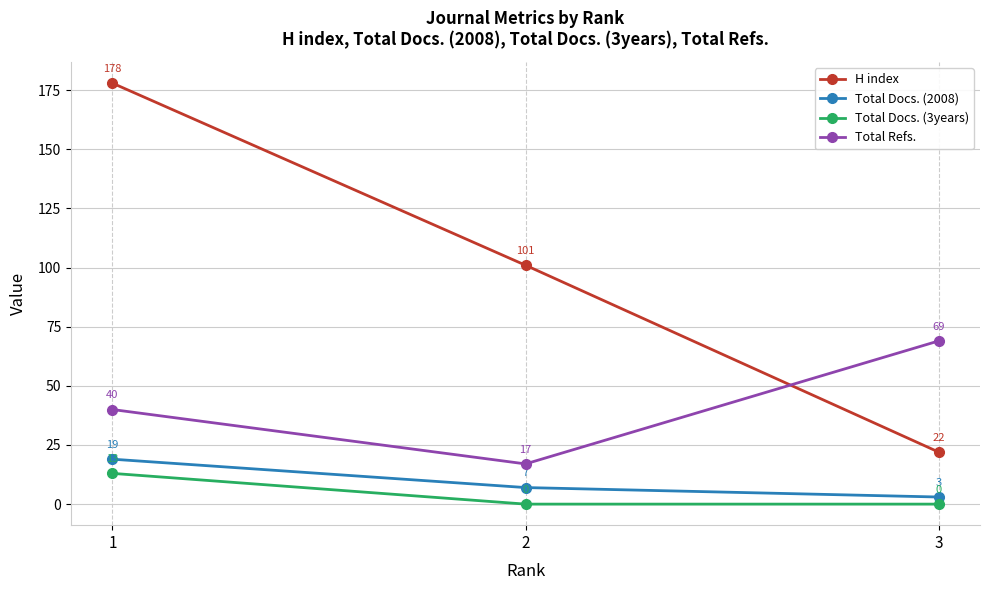

What is the sum of the H index values at 3 and 2?

123